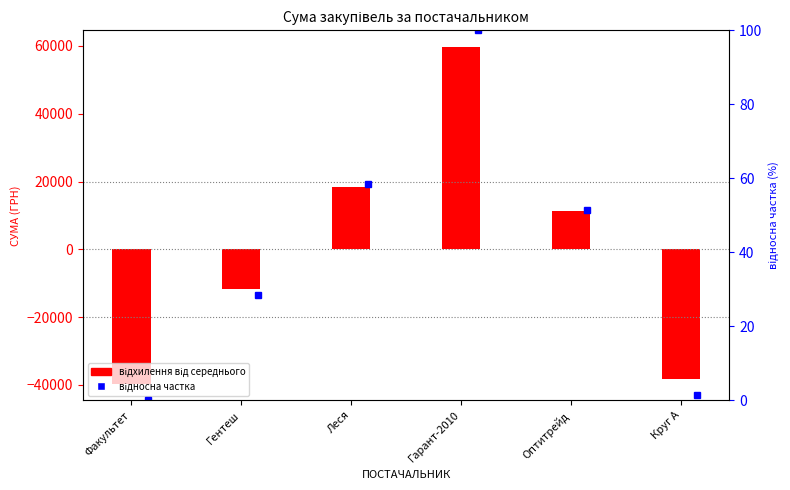

Between Леся and Круг А, which is larger?

Леся